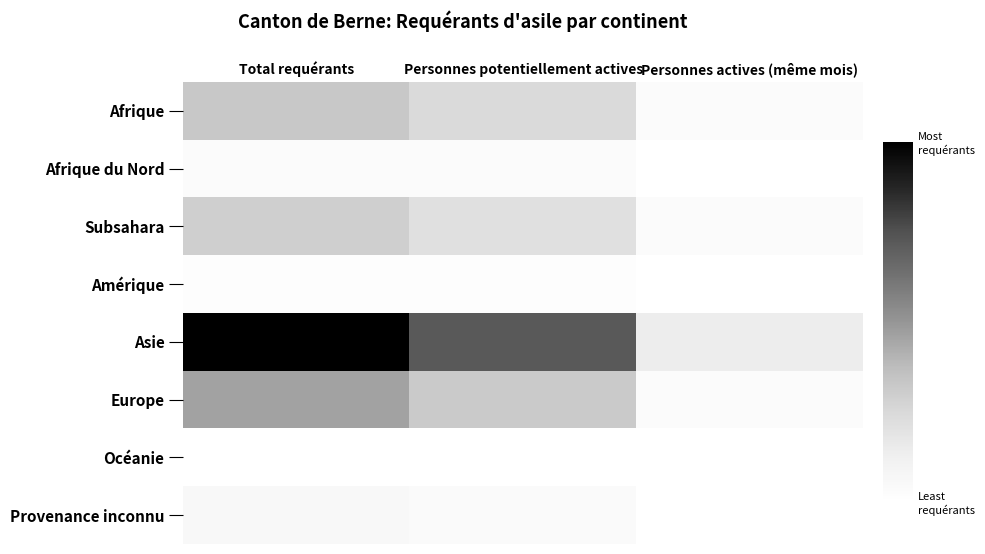

Which series has the widest spread of values?

Asie